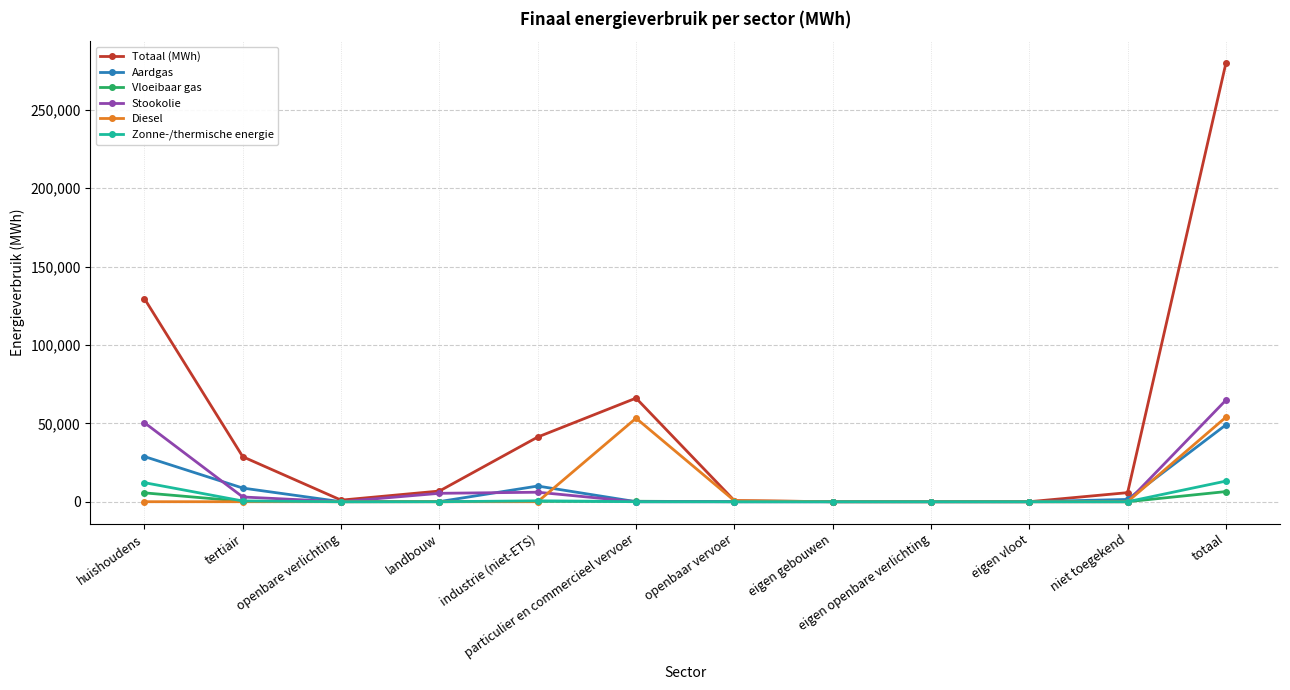

What is the highest value of the Vloeibaar gas series?

6460.9